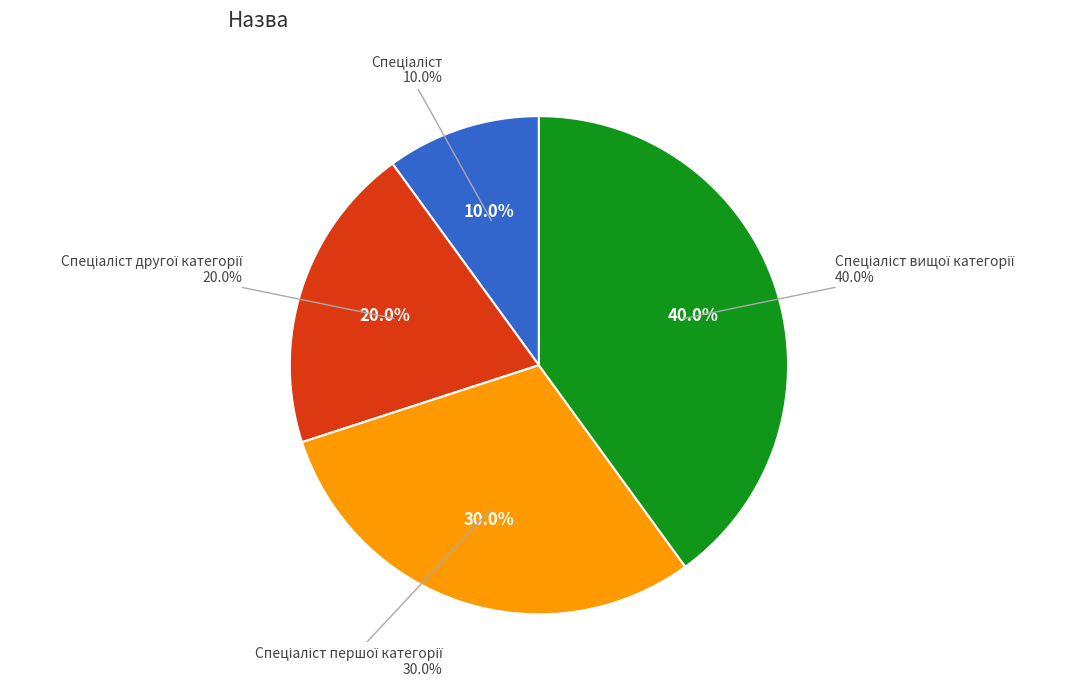

What is the change in value from Спеціаліст другої категорії to Спеціаліст першої категорії?

+1